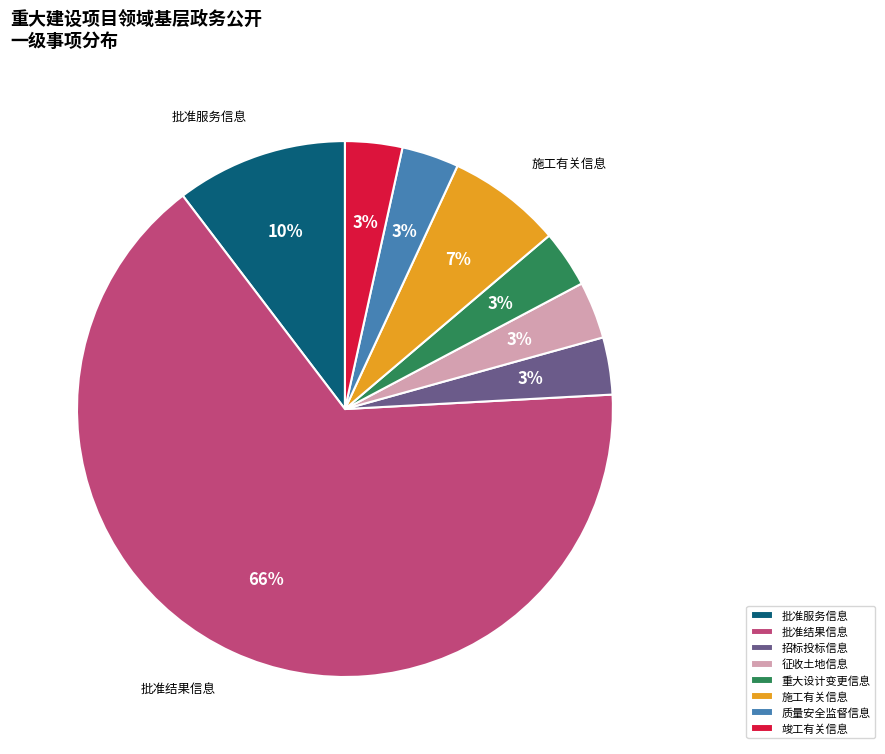

Count the number of slices in the pie.

8